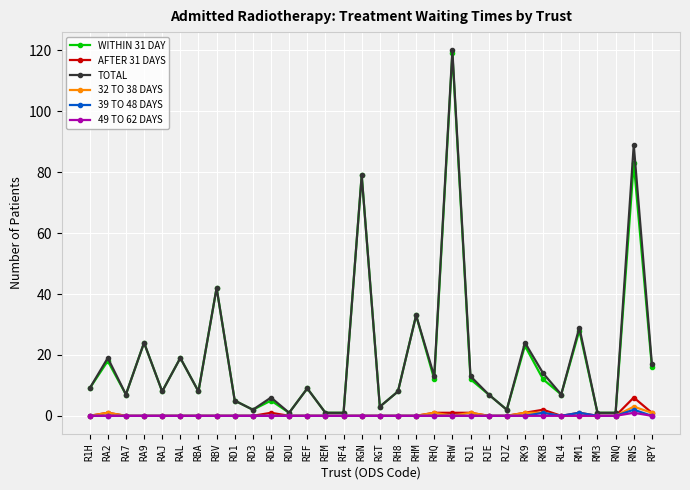

What is the label of the 24th point from the left?

RJZ